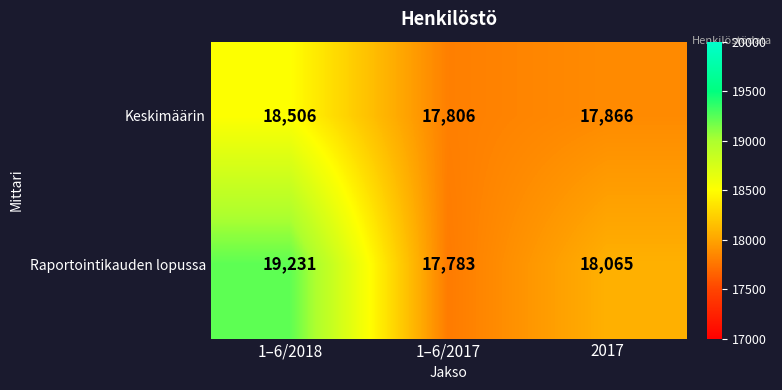

How many distinct data groups are displayed?

2